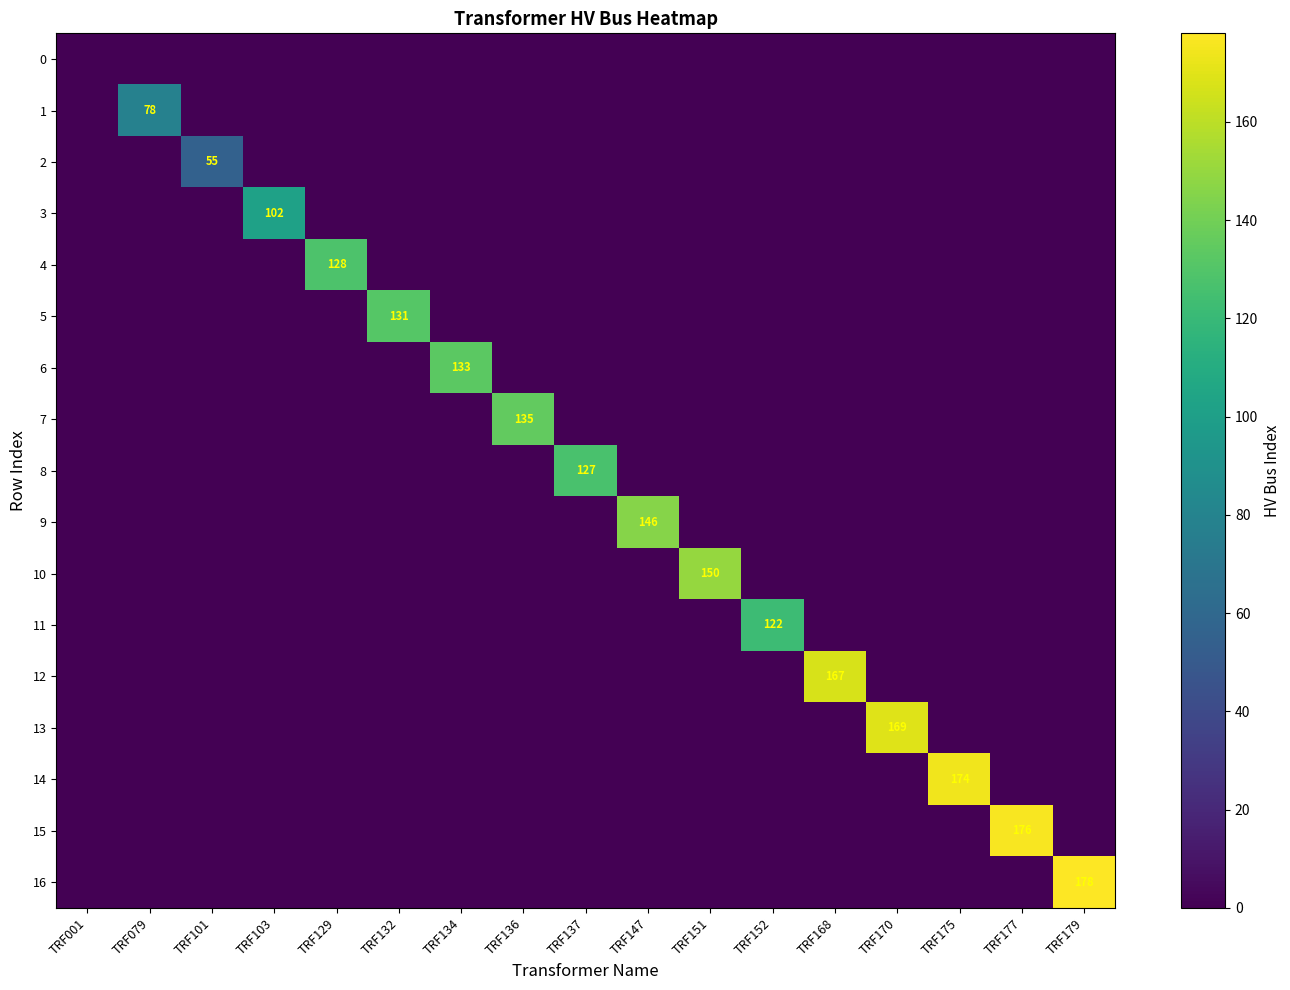

Which series has the largest total across all categories?

16